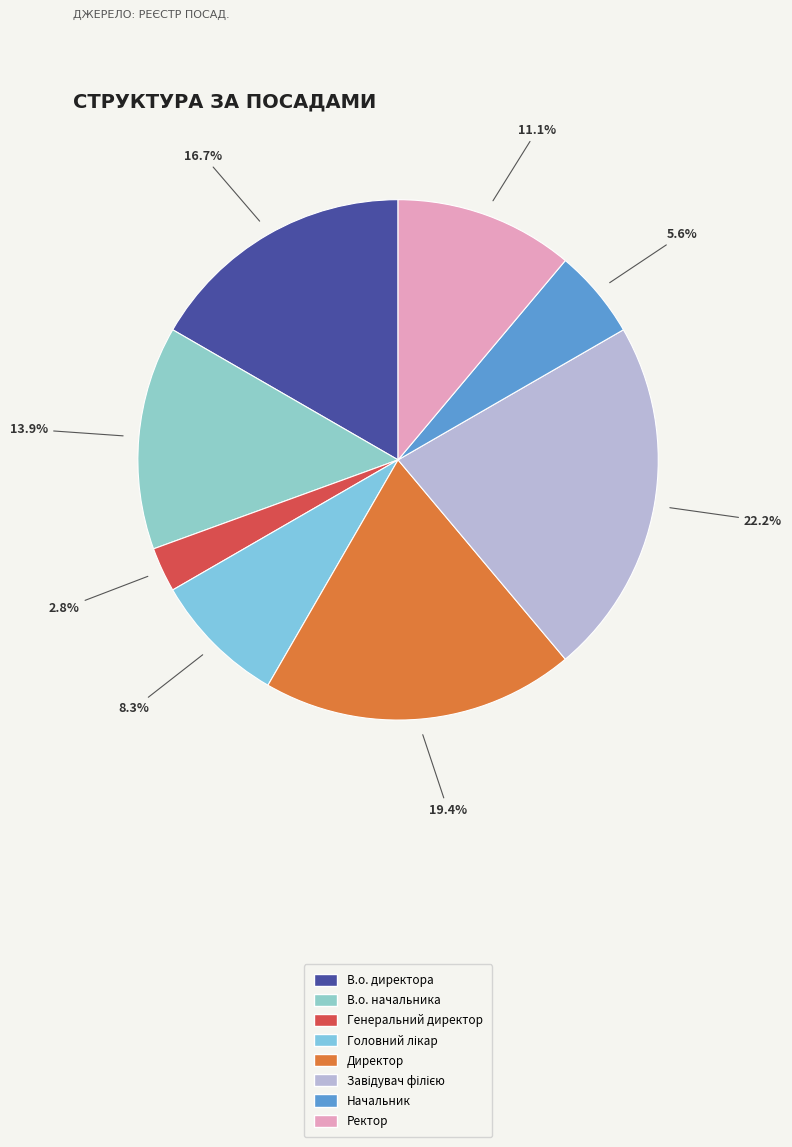

The В.о. директора slice represents 31% of the pie. True or false?

False